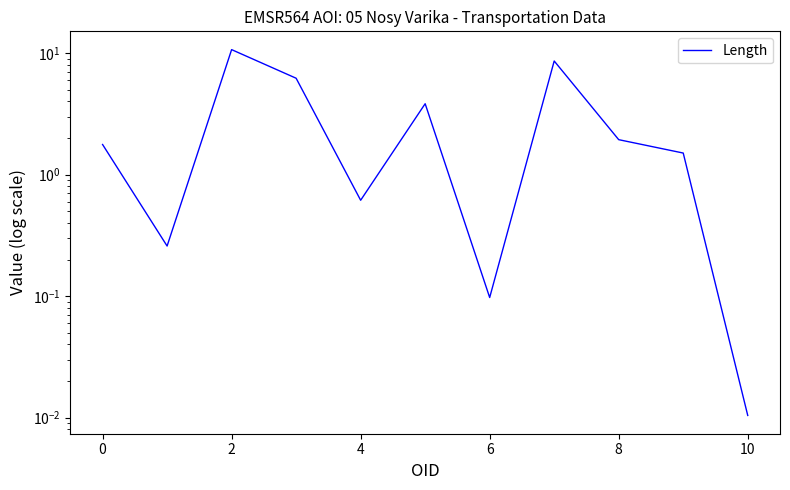

What is the change in value from 6 to 8?

+1.8